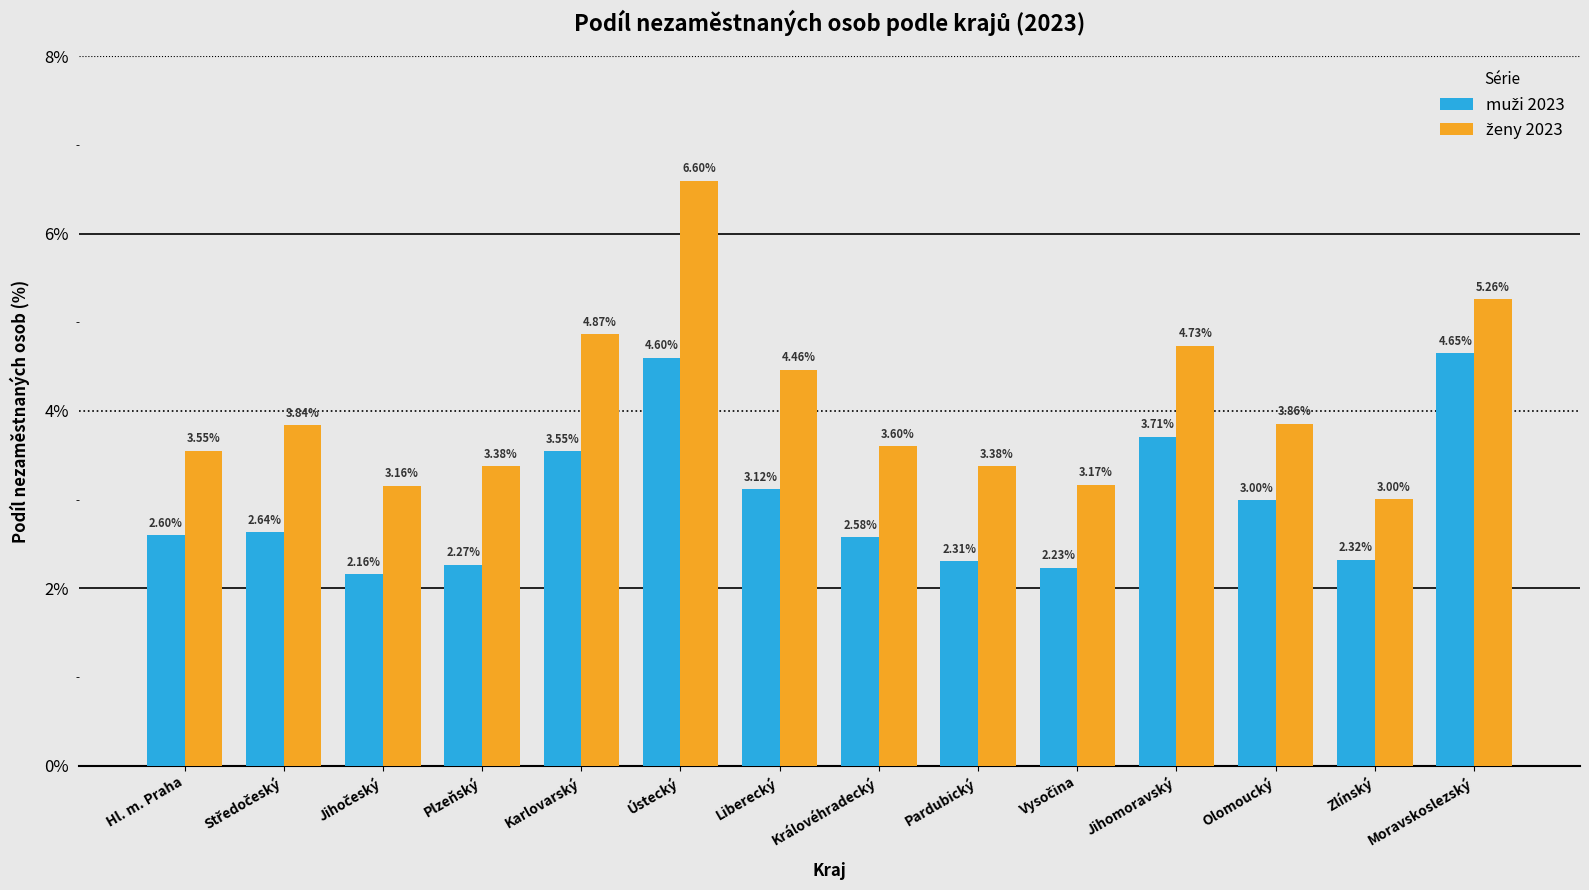

Which label corresponds to the largest value in the chart?

Ústecký